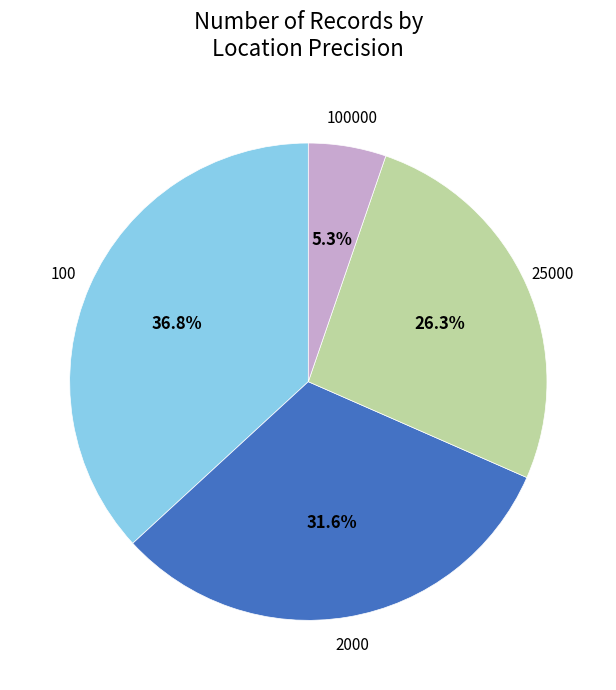

To the nearest percent, what percentage of the pie is 100?

37%